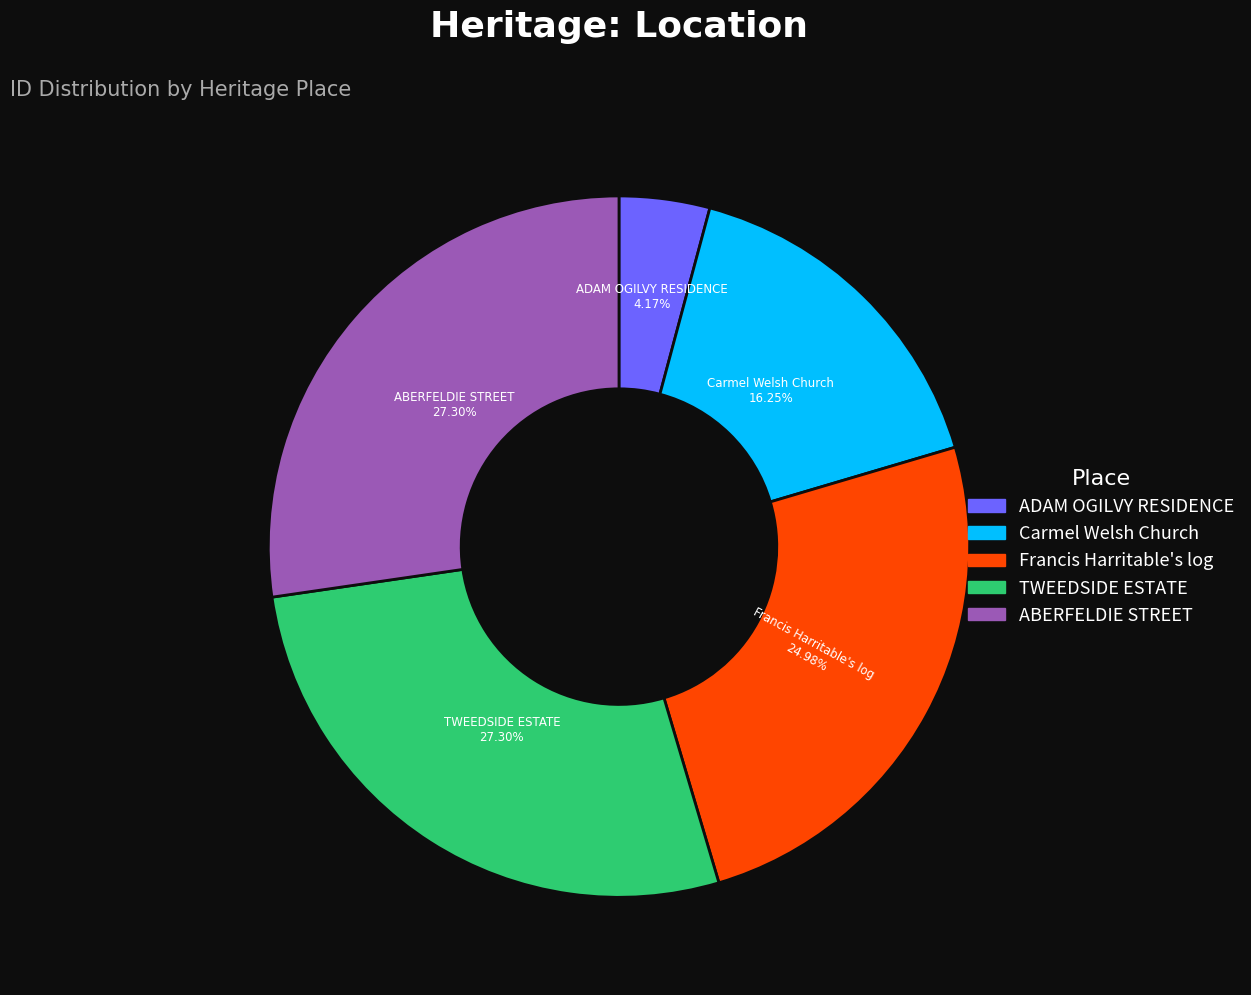

To the nearest percent, what is the average slice percentage?

20%